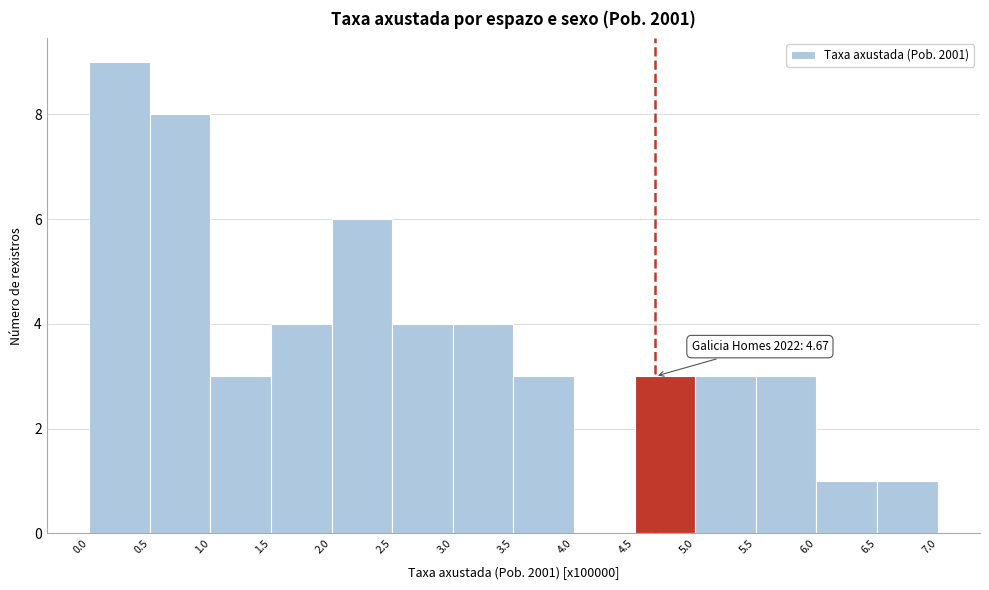

Which range on the x-axis has the tallest bar?

0.0 to 0.5